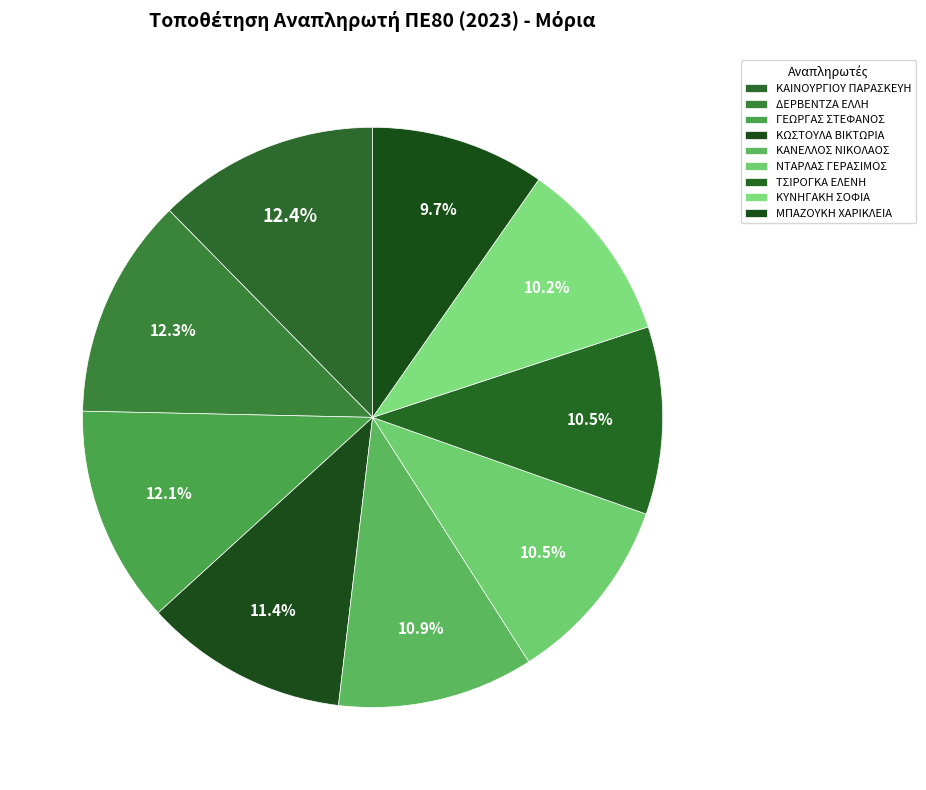

To the nearest percent, what is the difference between the ΚΑΙΝΟΥΡΓΙΟΥ ΠΑΡΑΣΚΕΥΗ and ΤΣΙΡΟΓΚΑ ΕΛΕΝΗ slice percentages?

2%